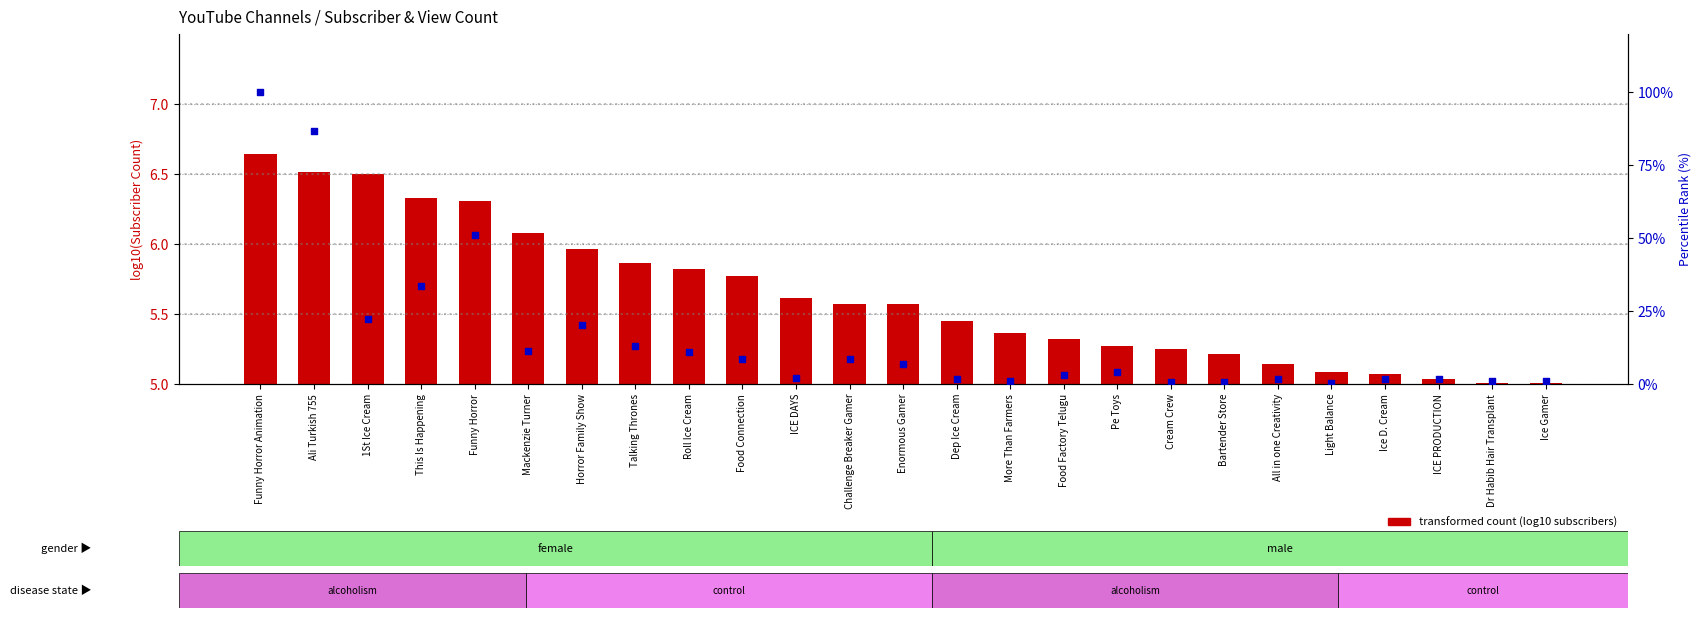

What are all the series names shown in the legend?

transformed count (log10 subscribers), percentile rank within the sample